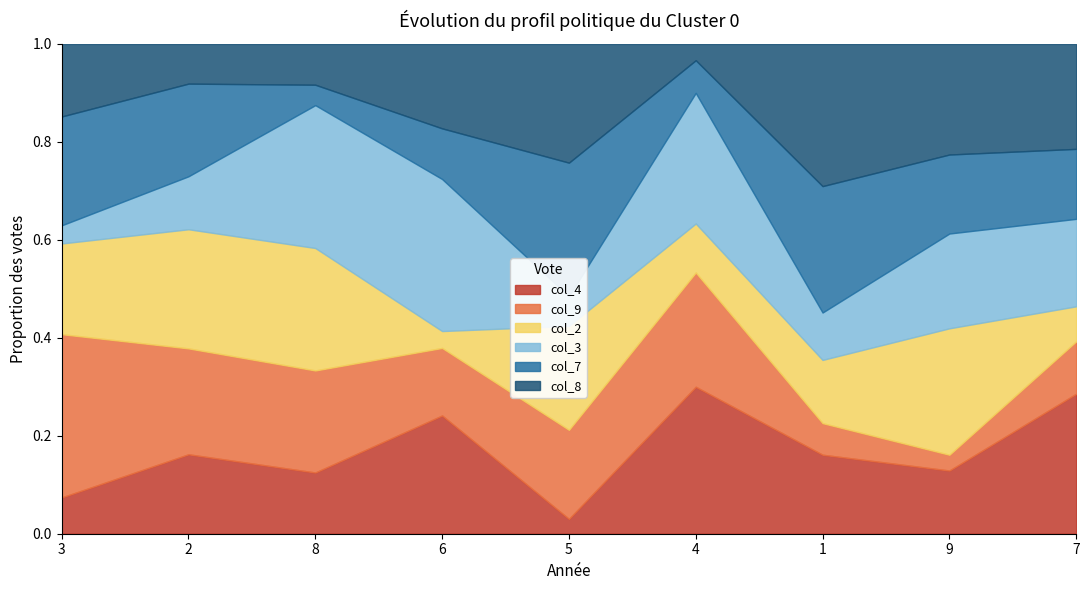

Where is the first local maximum for col_2?

2